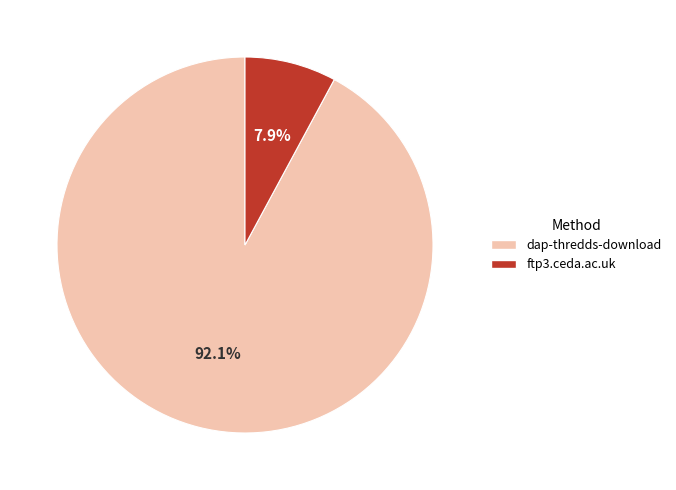

What portion of the pie excludes ftp3.ceda.ac.uk?

92.1%